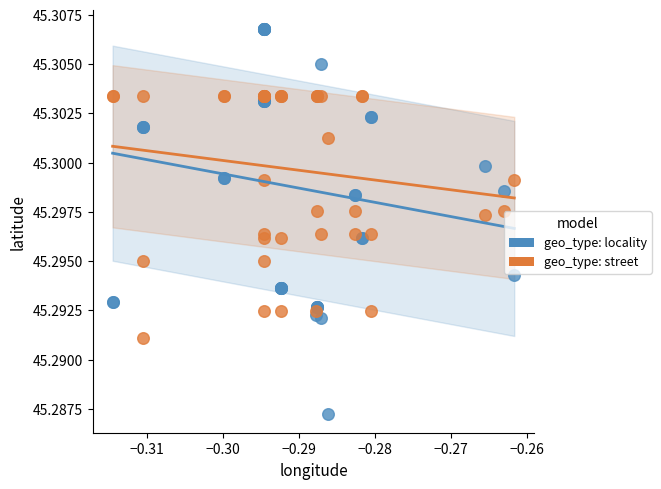

Which series has the widest spread of Y values?

geo_type: locality